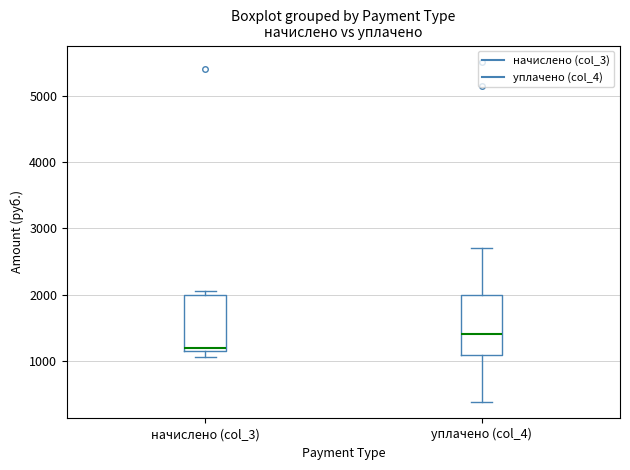

Reading left to right, read every box against the y-axis: the position of its median line, the range the box covers, and the ends of its whiskers. The values are not printed on the chart, so give them approximately, as read against the axis.

начислено (col_3): median 1200 (just above the box's lower edge), box 1200 to 2000, whiskers 1100 to 2100
уплачено (col_4): median 1400, box 1100 to 2000, whiskers 400 to 2700